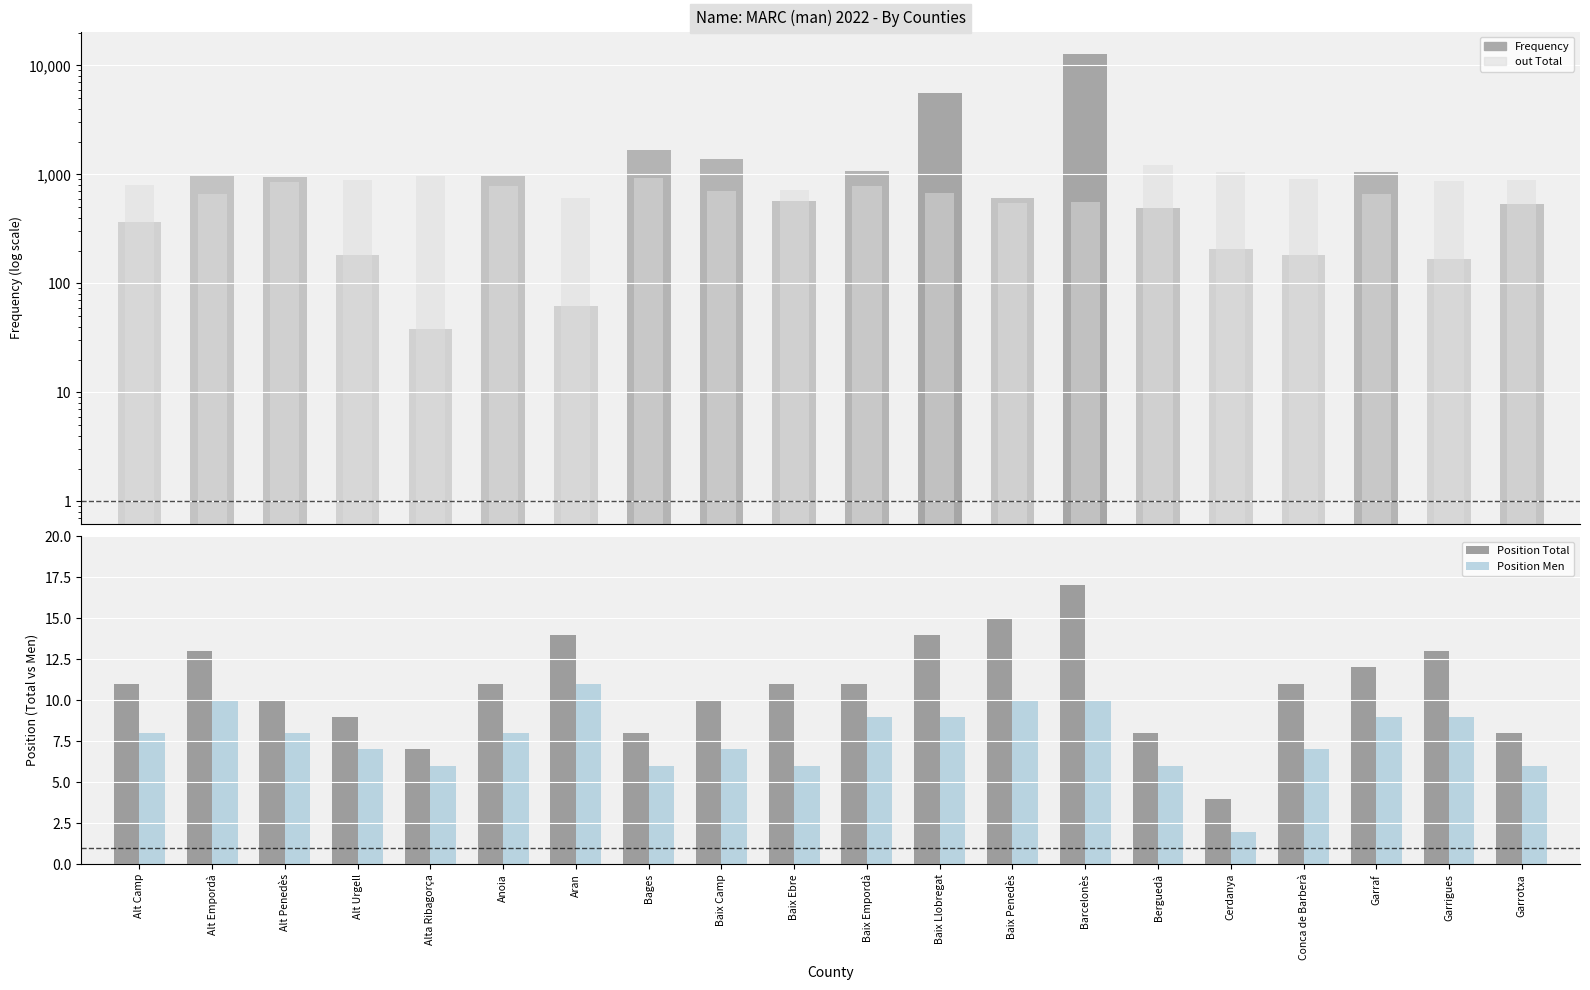

What position from the right is Baix Ebre?

11